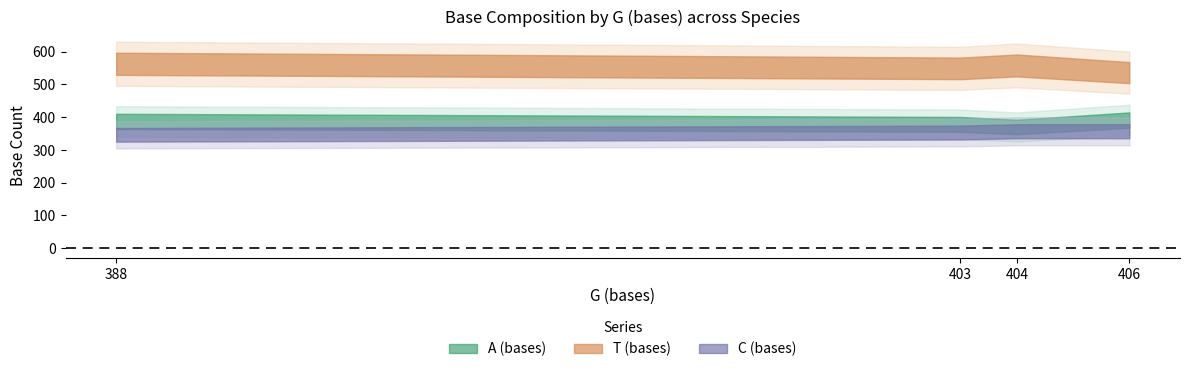

Reading right to left, transcribe all the data shown in this chart.

A (bases): 370	391	387	378
T (bases): 558	536	563	549
C (bases): 357	357	346	353